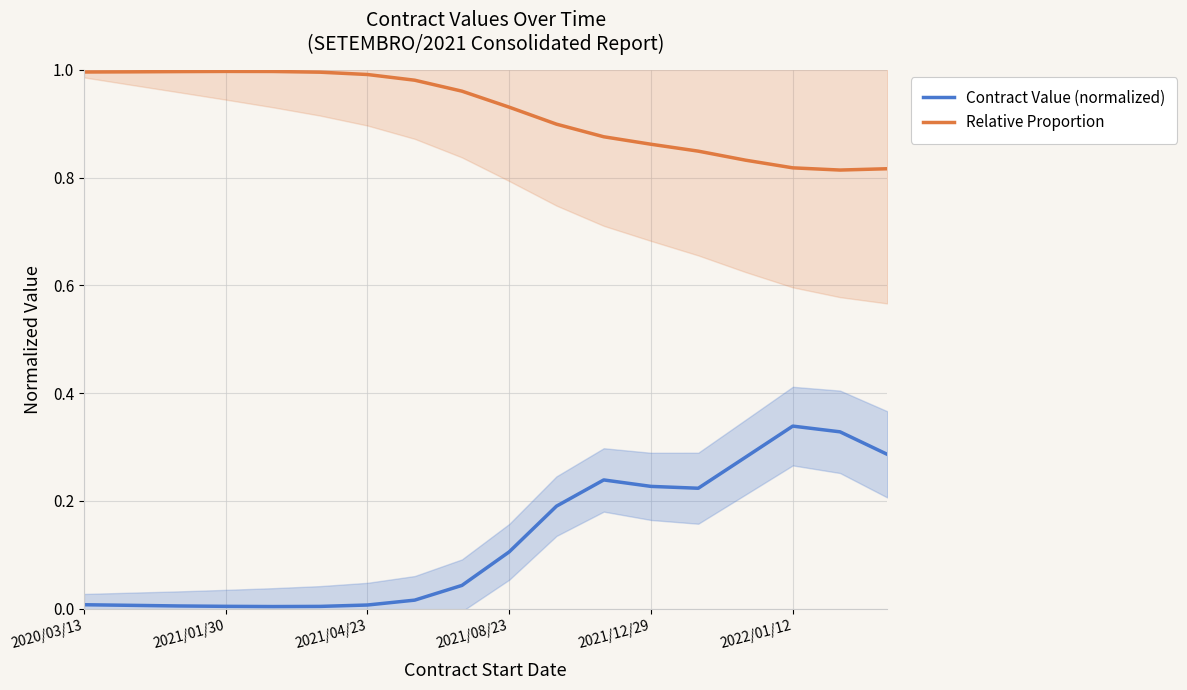

True or false: Contract Value (normalized) and Relative Proportion cross at least once.

False